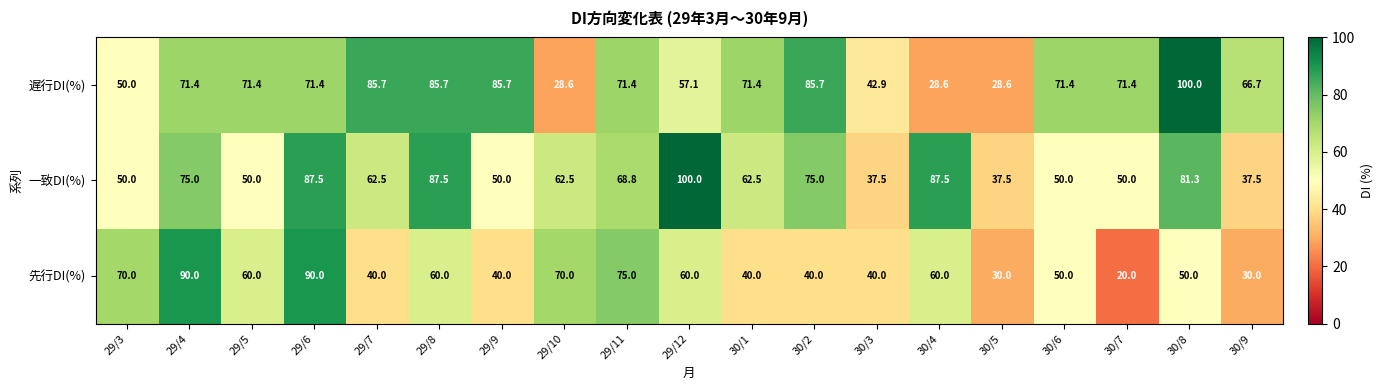

How many distinct data groups are displayed?

3